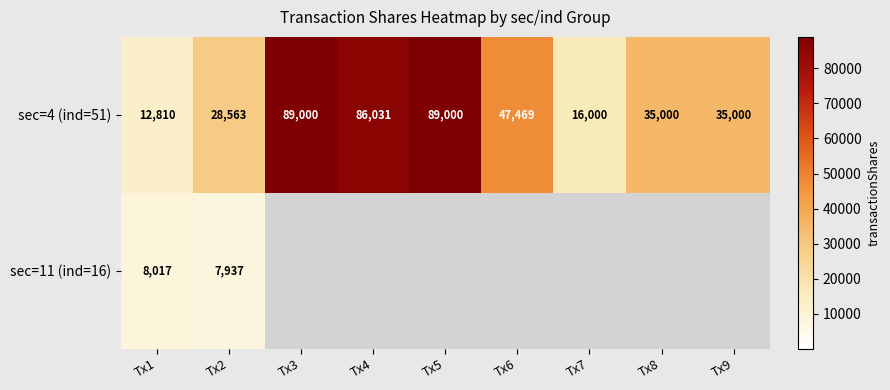

Where does the sec=4 (ind=51) series first go above 35000?

Tx3